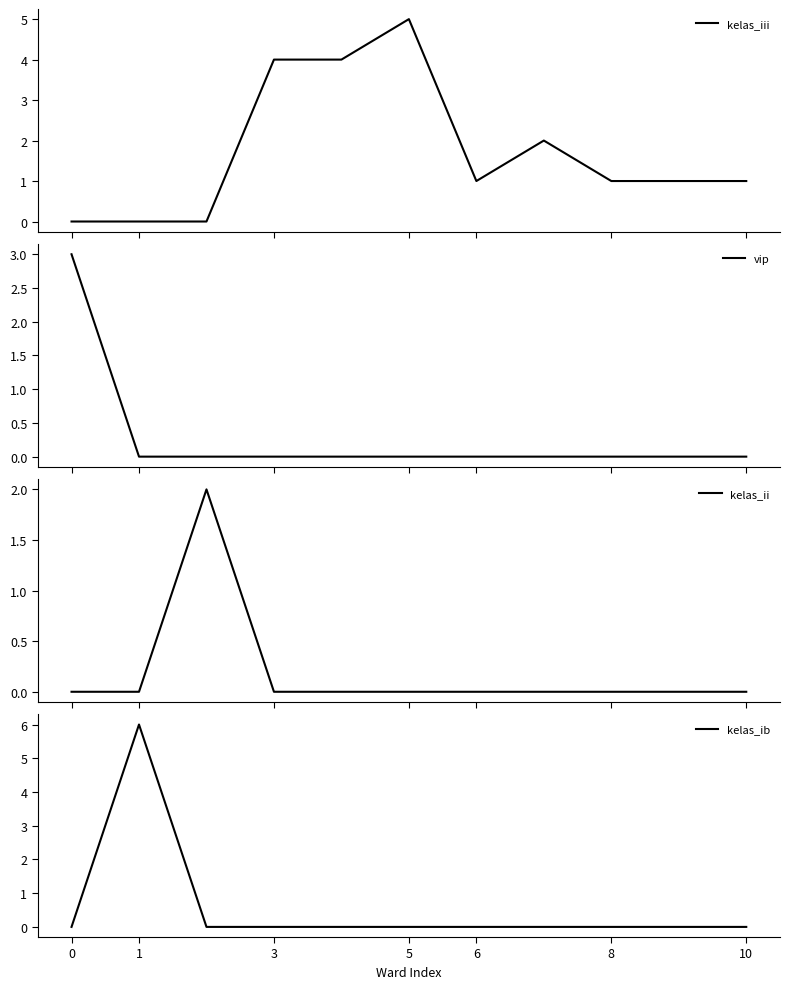

How many categories are shown in the chart?

11